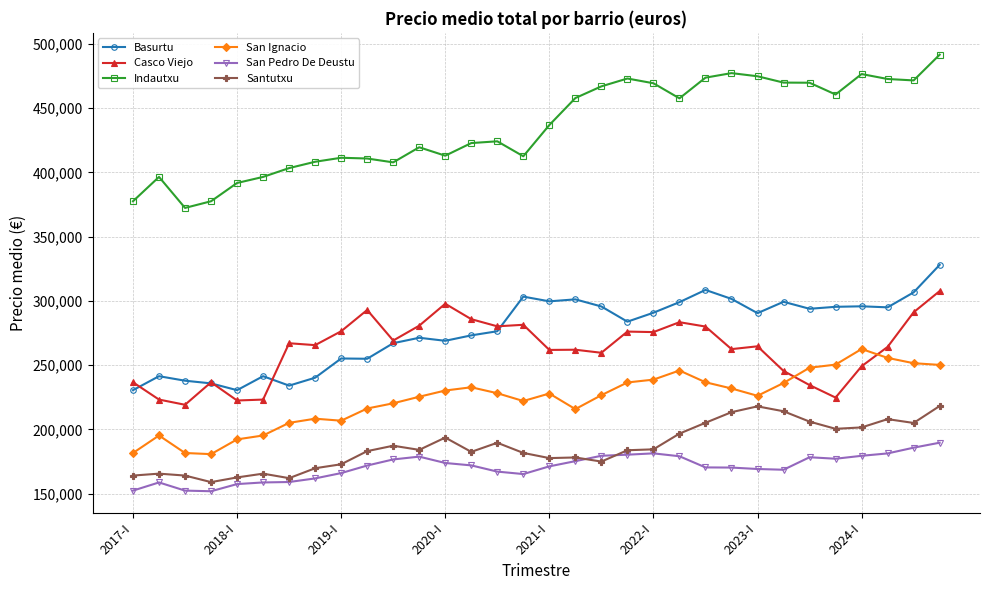

Which series has the largest total across all categories?

Indautxu